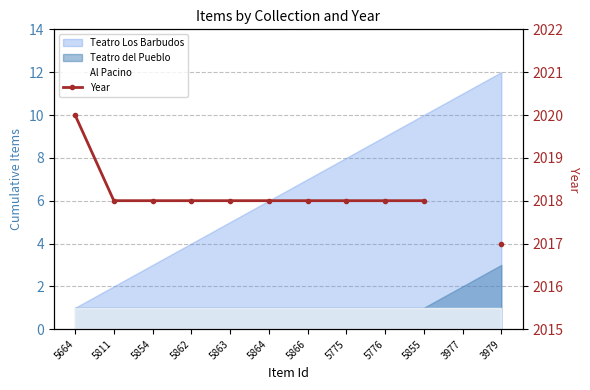

The value at 5854 is 2018.0. True or false?

True